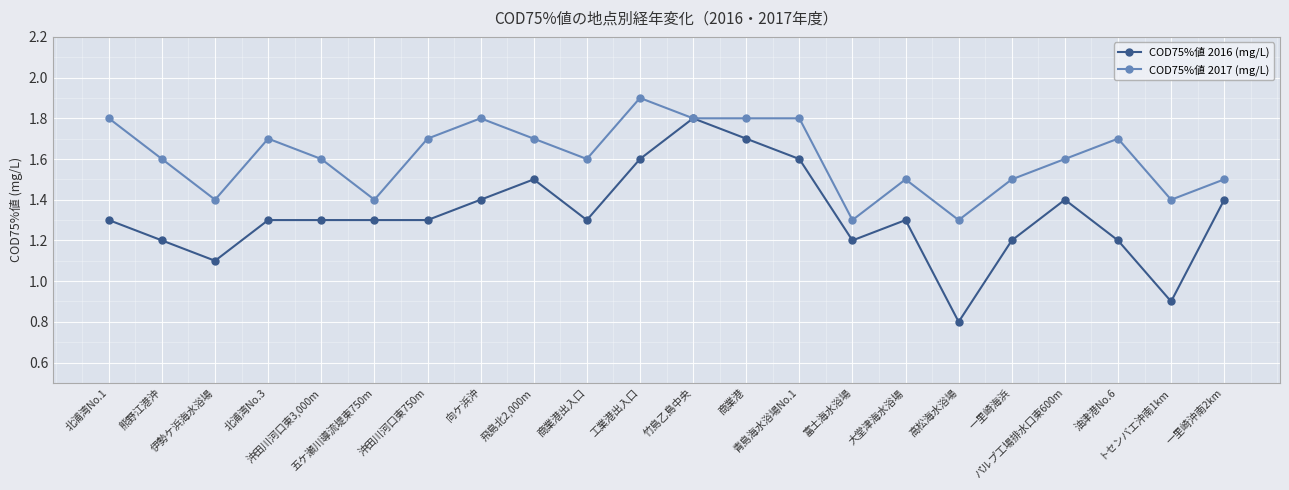

Which label corresponds to the largest value in the chart?

工業港出入口